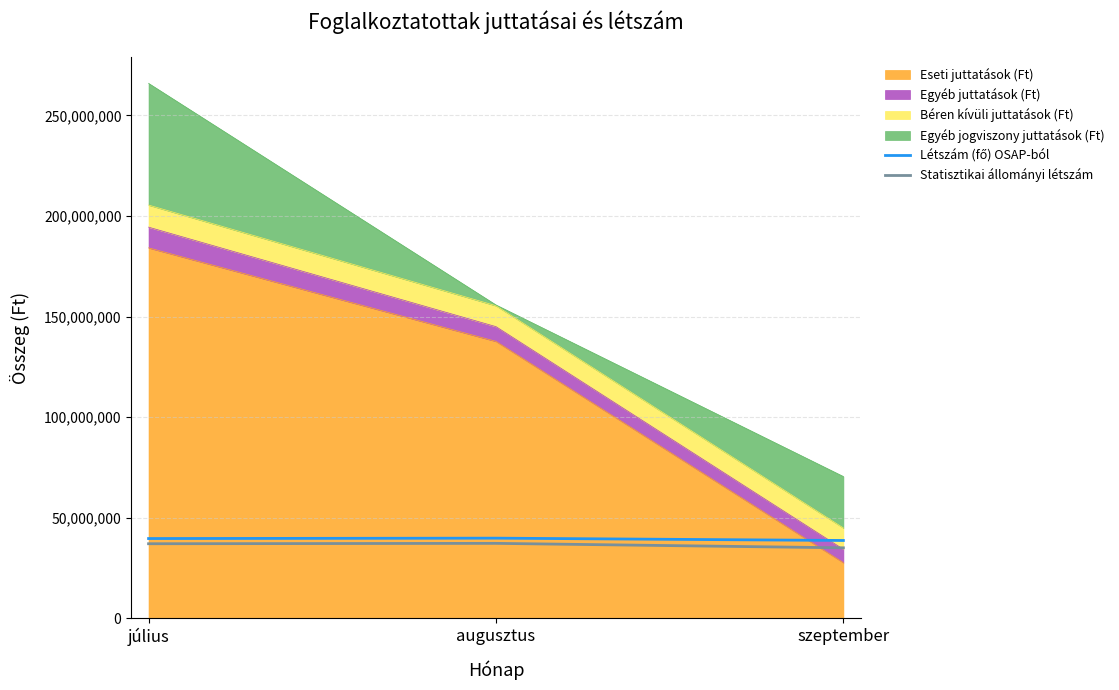

List the labels in order of Létszám (fő) OSAP-ból value, smallest first.

szeptember, július, augusztus